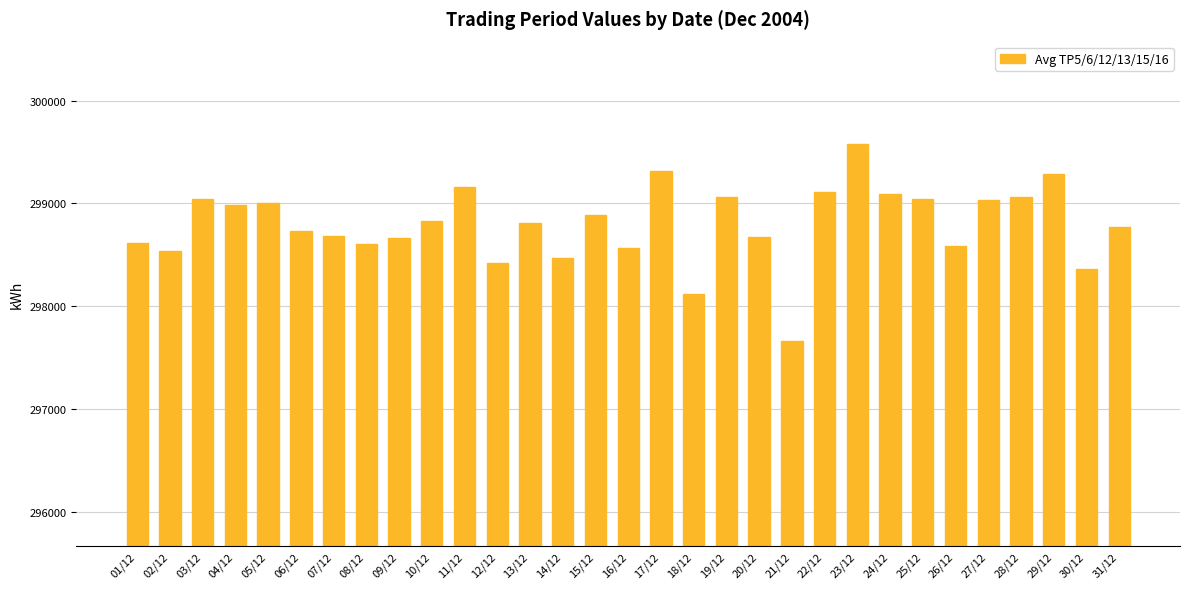

What is the label of the 15th bar from the left?

15/12